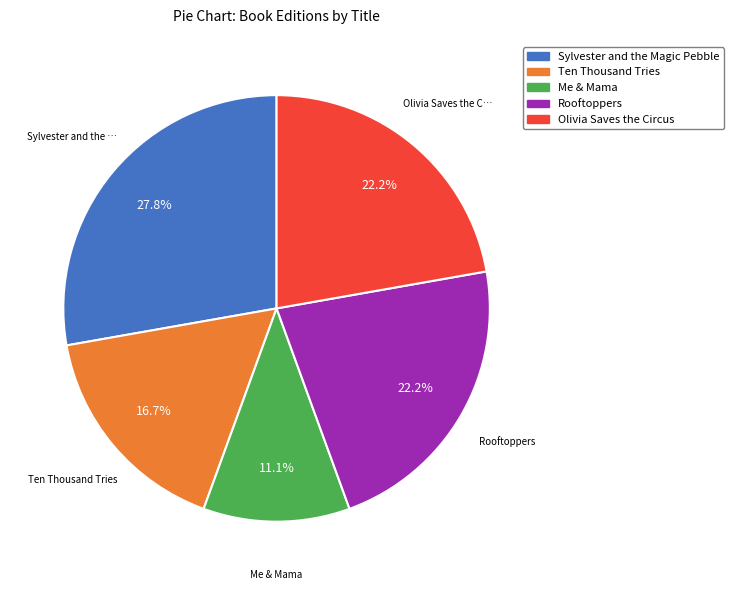

Which category has the biggest portion of the pie?

Sylvester and the Magic Pebble